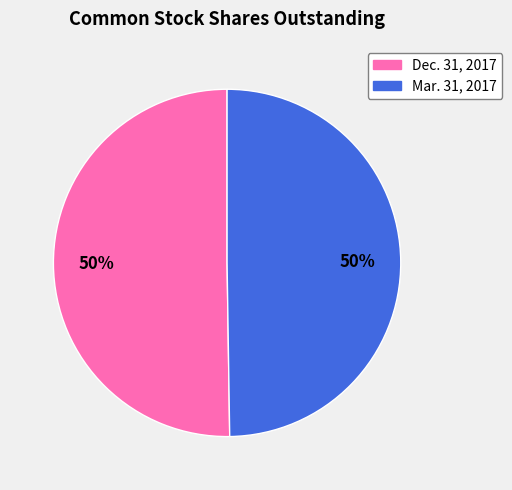

To the nearest percent, what portion does Mar. 31, 2017 represent?

50%